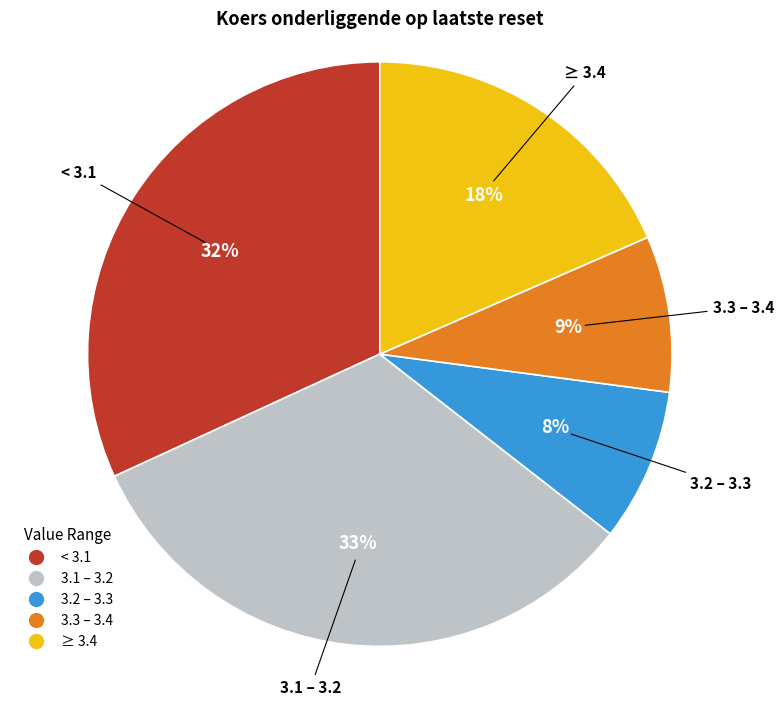

Does any single category account for the majority?

No